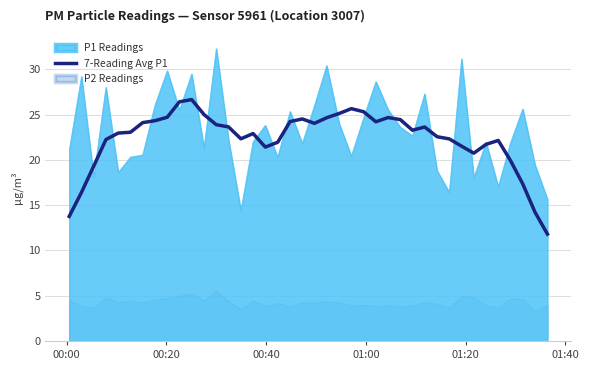

What is the maximum value for P1 Readings?

32.3